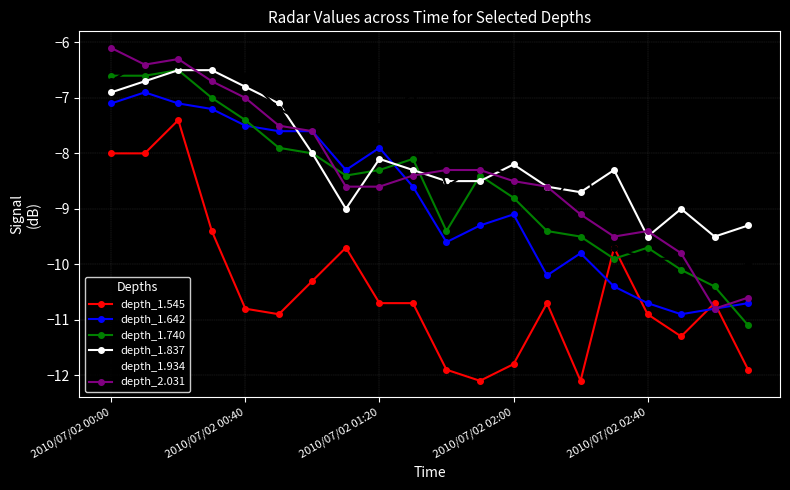

What is the difference between the maximum and minimum values in the depth_1.837 series?

3.0